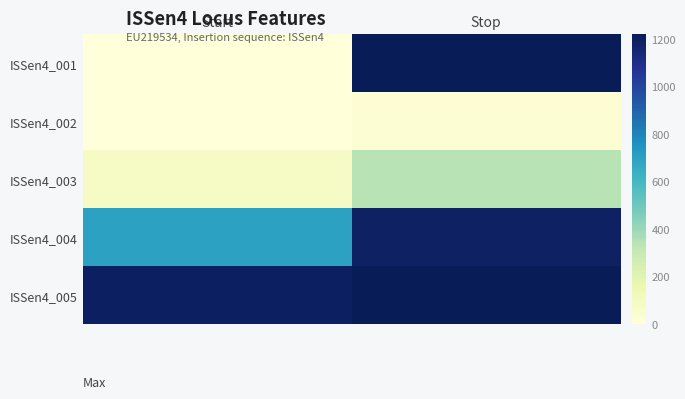

What is the difference between the highest and lowest values at Stop?

1195